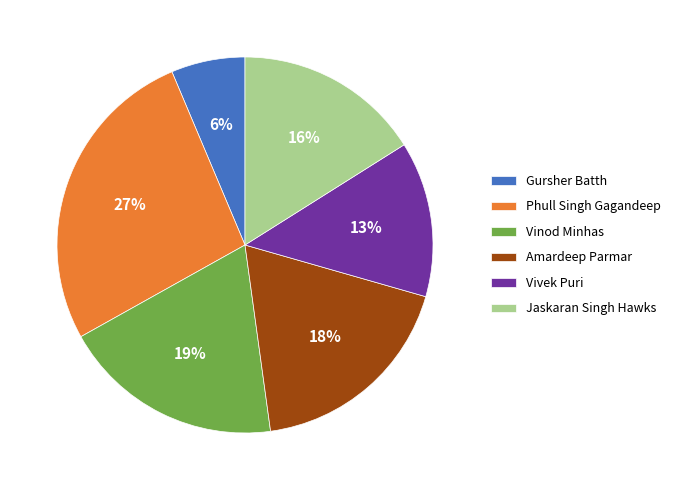

Rank the categories by value from highest to lowest.

Phull Singh Gagandeep, Vinod Minhas, Amardeep Parmar, Jaskaran Singh Hawks, Vivek Puri, Gursher Batth